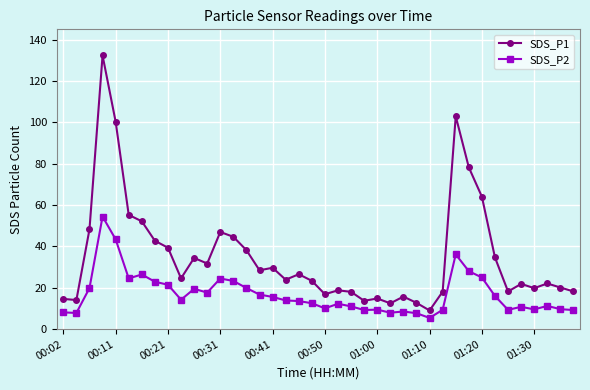

What is the difference between the second highest and minimum values in the SDS_P2 series?

38.0